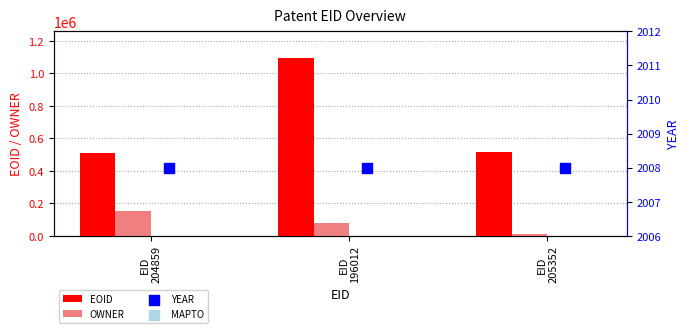

What is the sum of all OWNER values?

244281